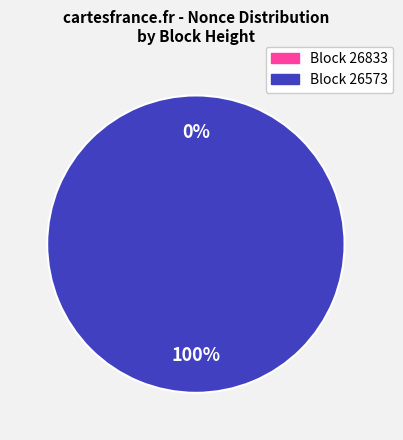

The 26573 slice represents 100% of the pie. True or false?

True